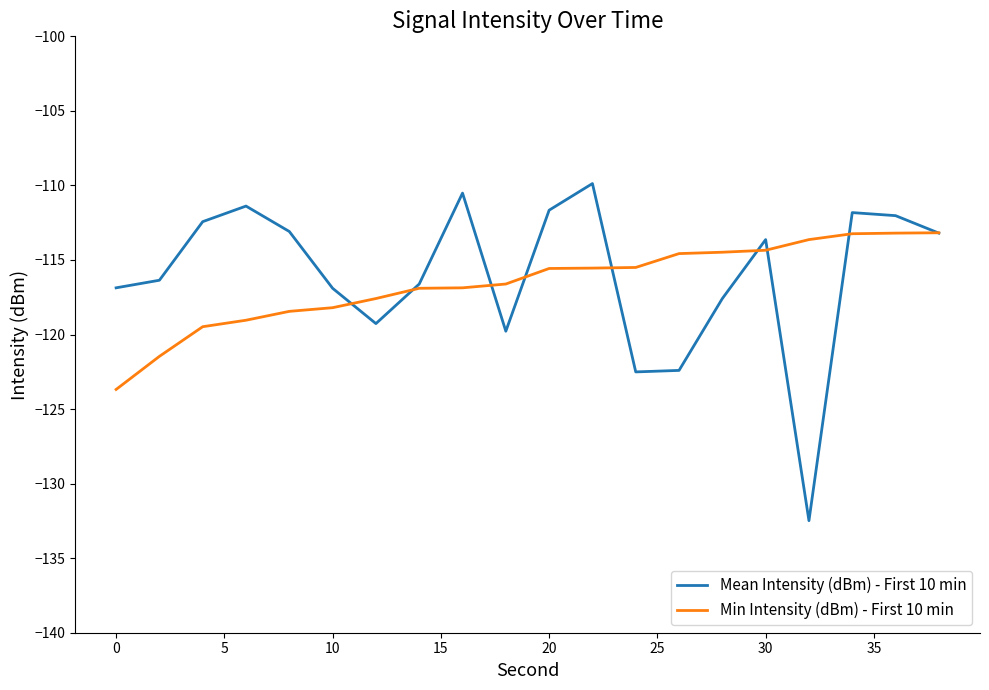

Which series has the largest range (max minus min)?

Mean Intensity (dBm) - First 10 min